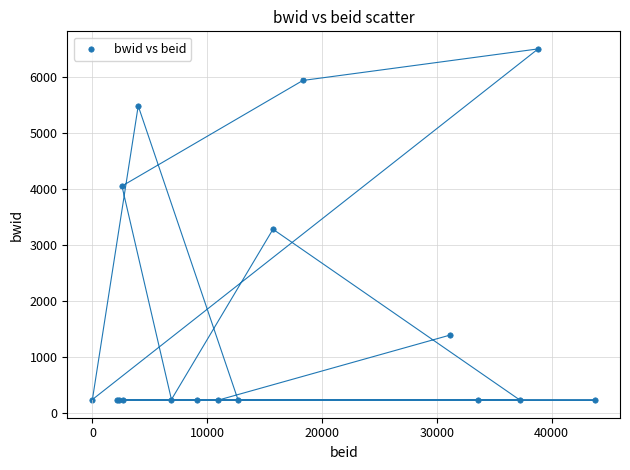

What Y value in the scatter plot is closest to 3365?

3281